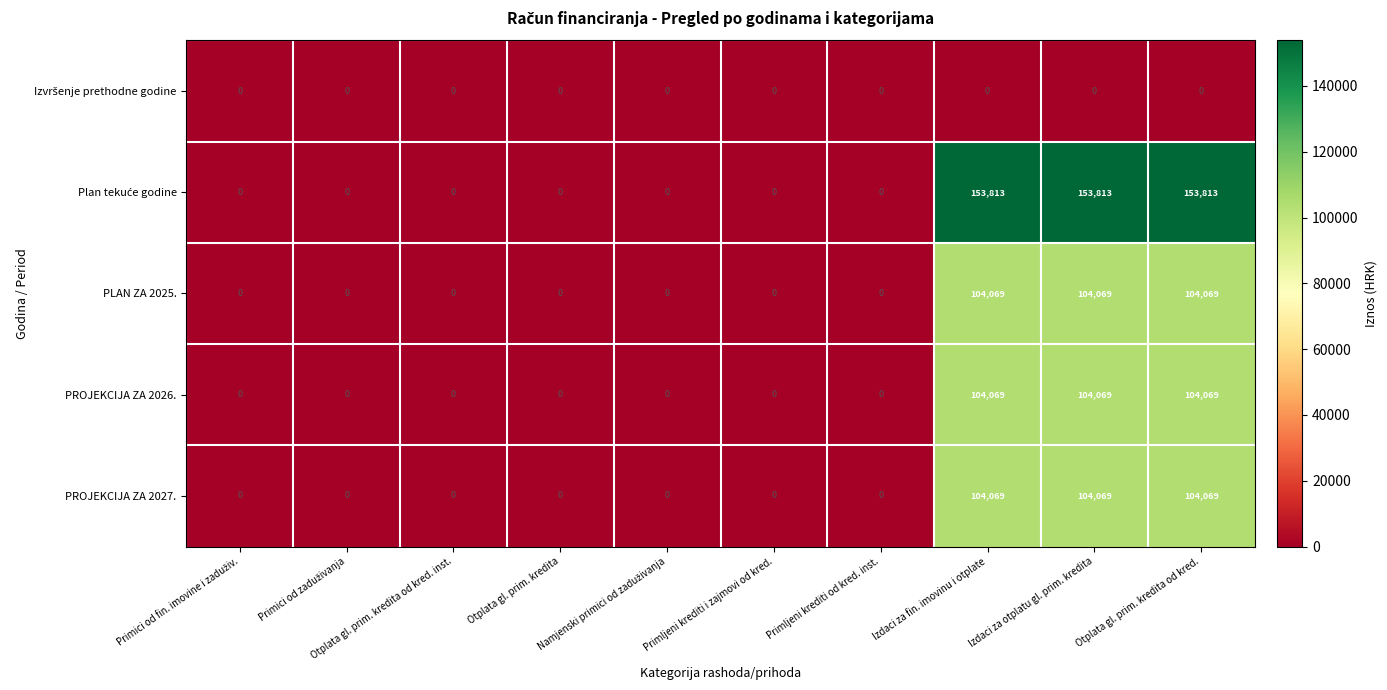

At how many categories does at least one series exceed 16719?

3